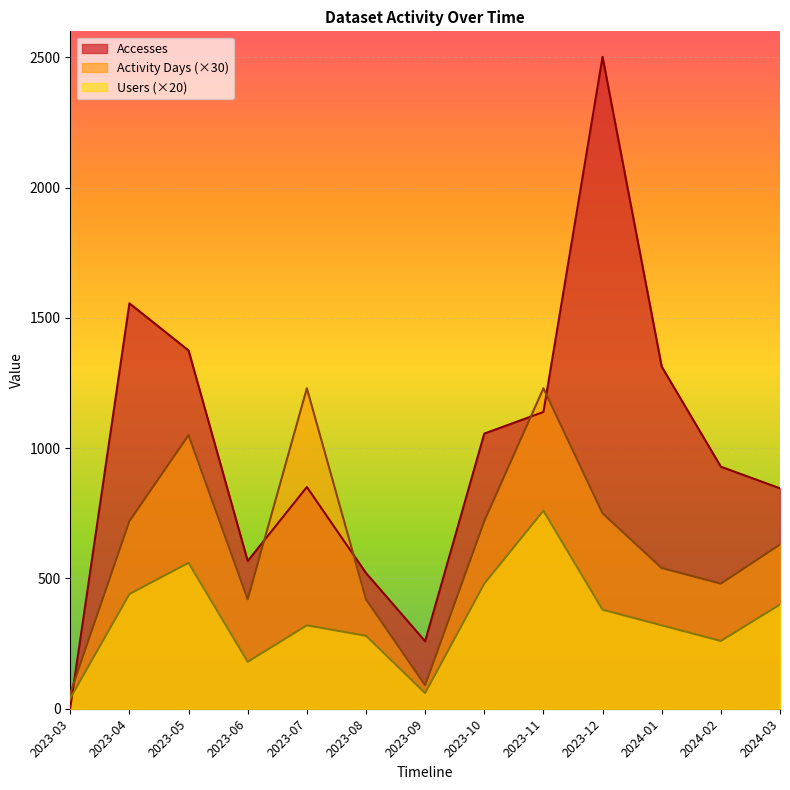

How many series are shown in this chart?

3